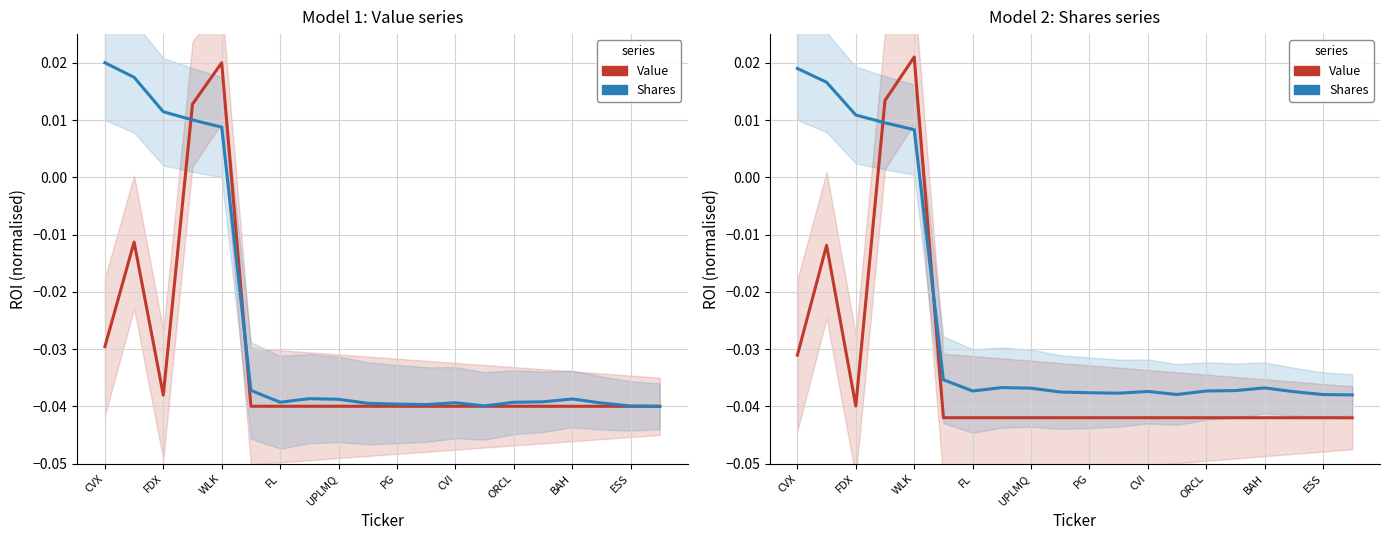

Is it true that Shares or principal amount equals -0.0 at PG?

True